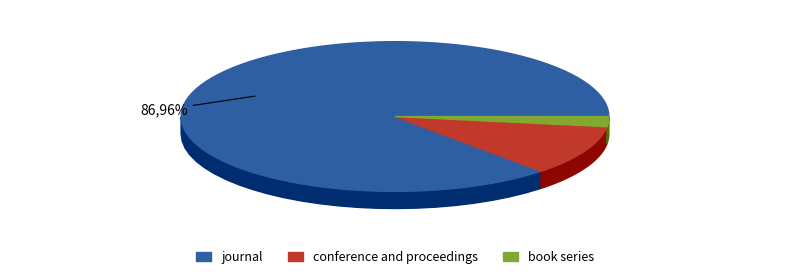

How many slices are in this pie chart?

3